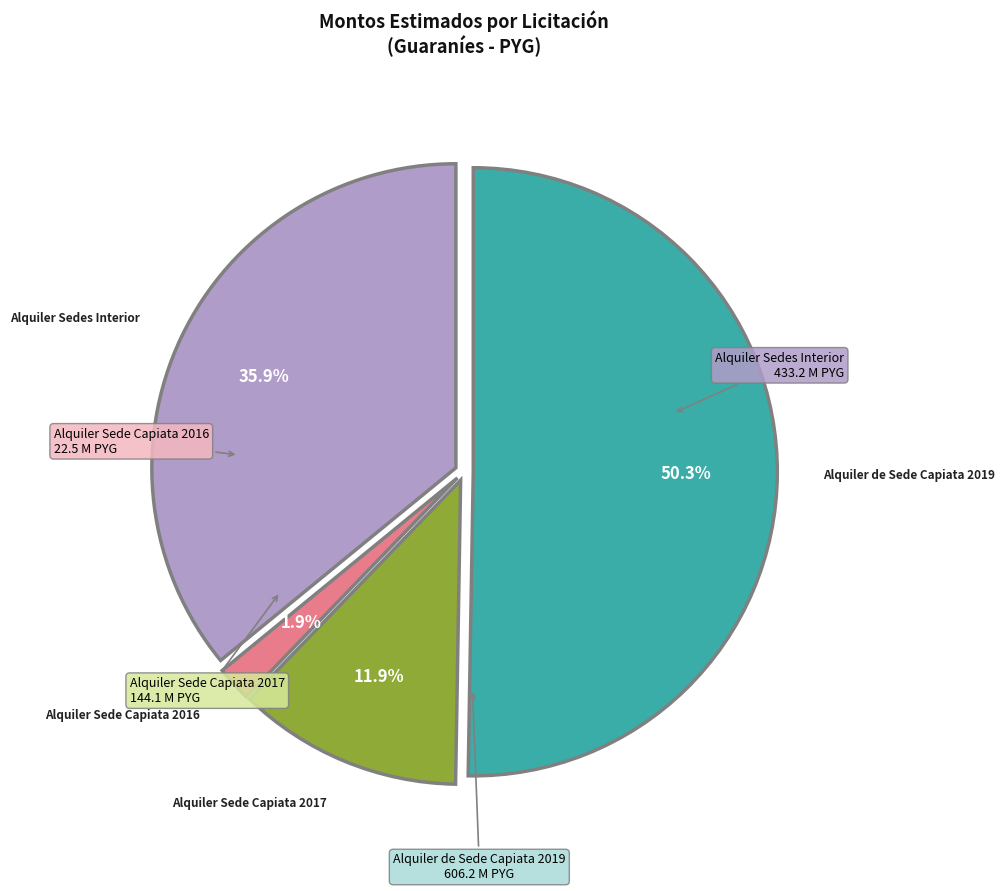

Is there any slice that represents more than half of the pie?

Yes